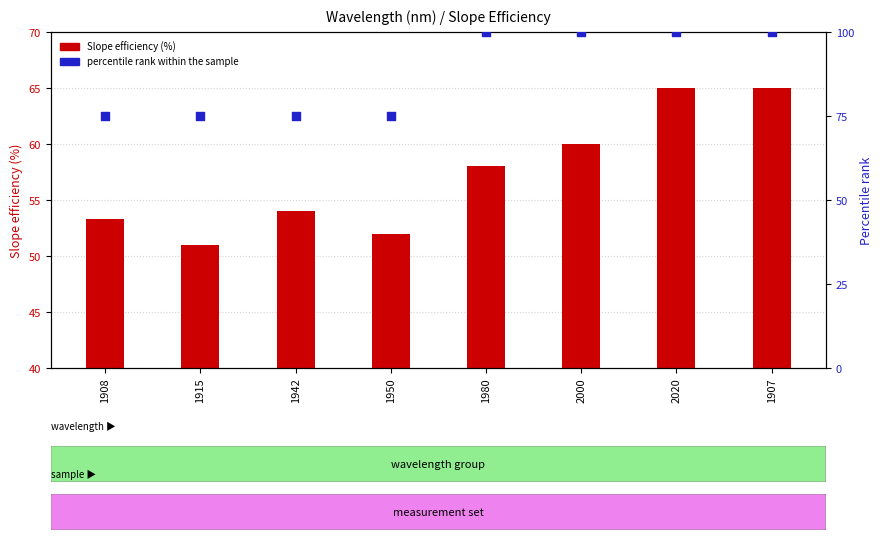

Which series has the largest total across all categories?

percentile rank within the sample